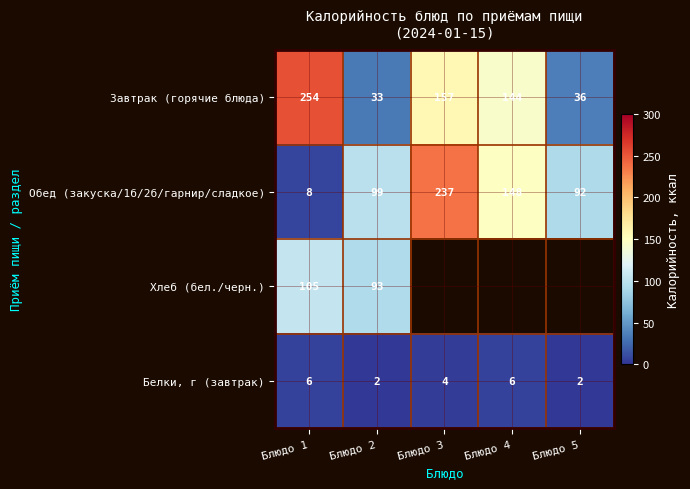

What is the difference between the highest and lowest values at Блюдо 1?

248